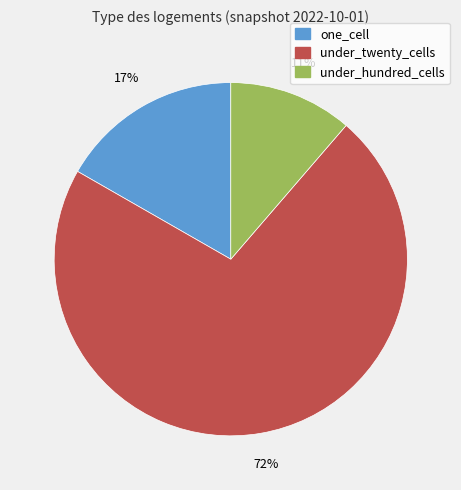

To the nearest percent, what is the average slice percentage?

33%